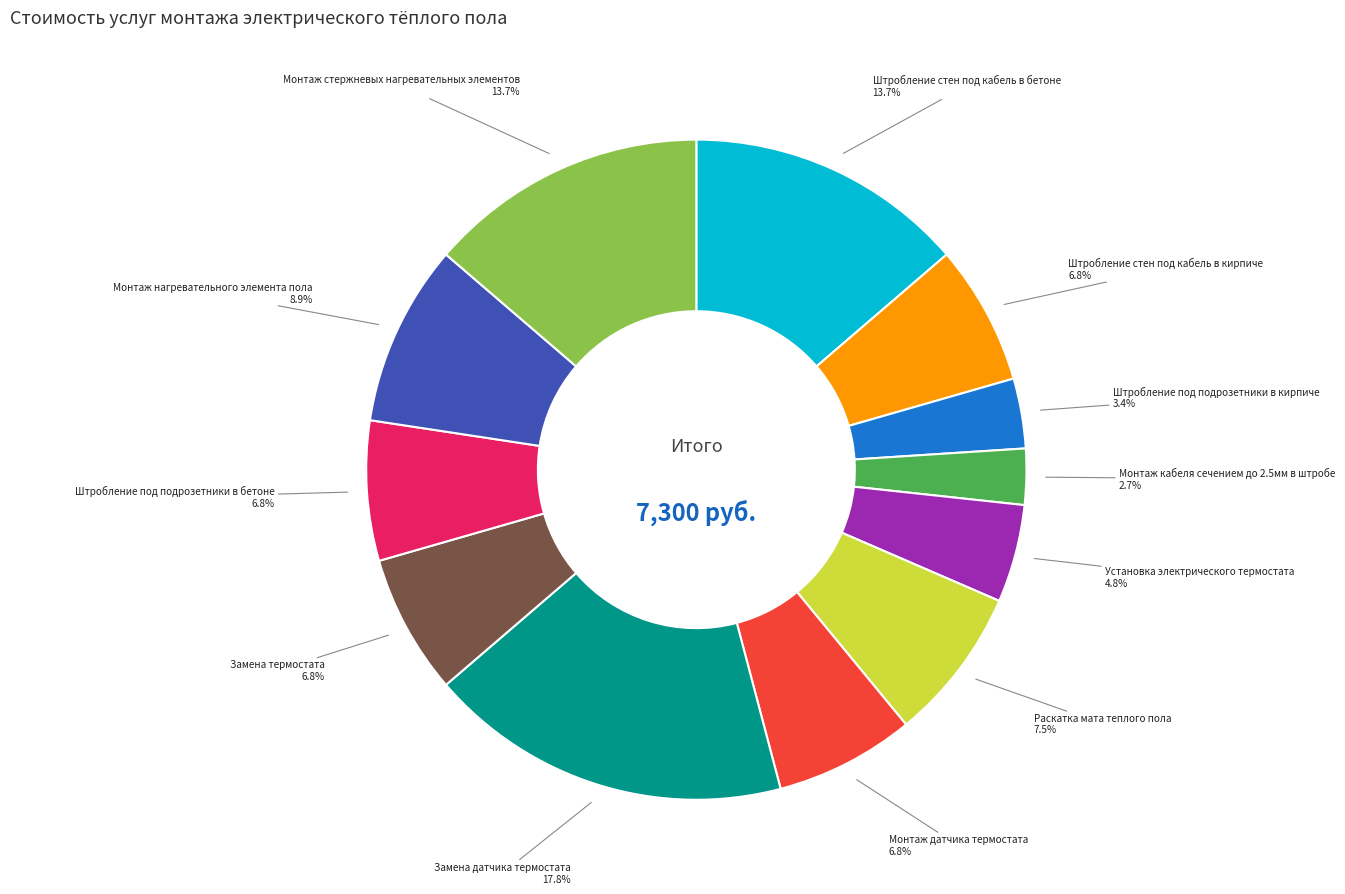

To the nearest percent, what is the combined percentage of Установка электрического термостата and Штробление под подрозетники в кирпиче?

8%